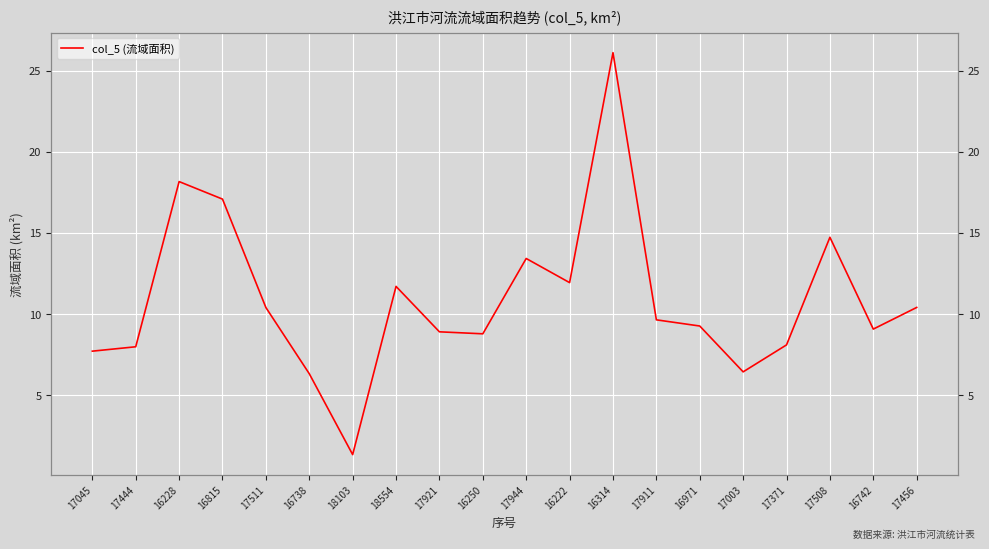

What position from the left is 17045?

1